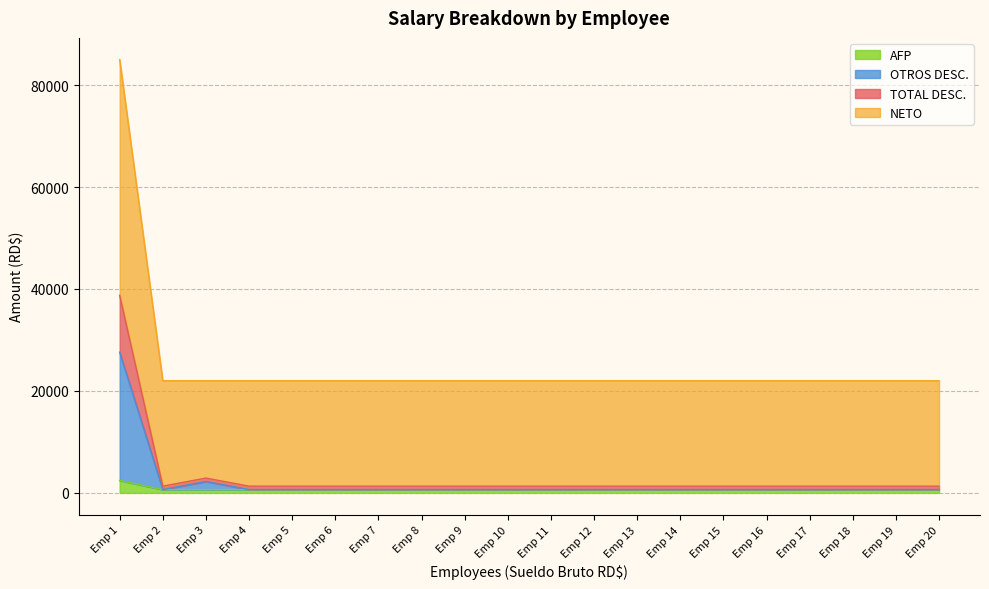

What is the maximum value for AFP?

2439.5